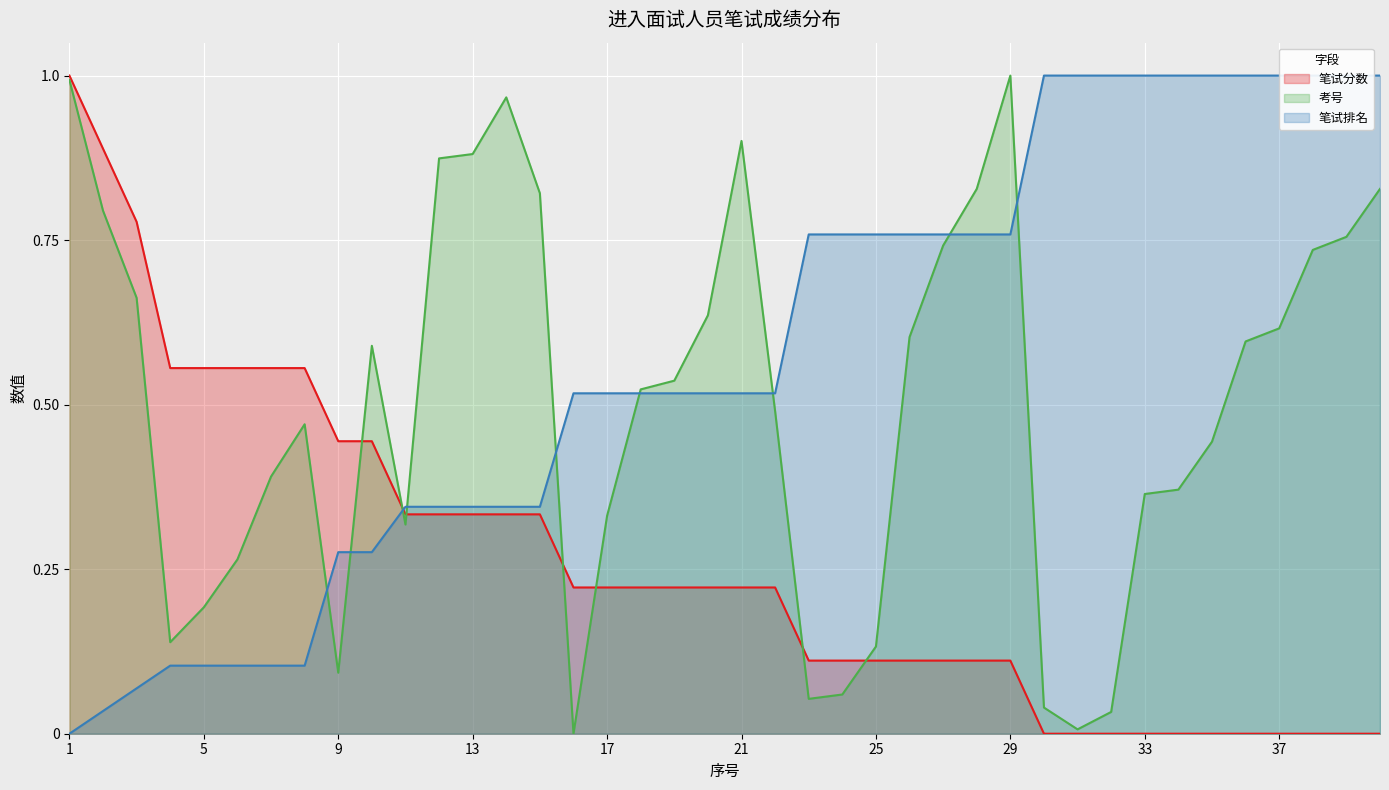

The value of 笔试分数 at 1 is 1.0. True or false?

True